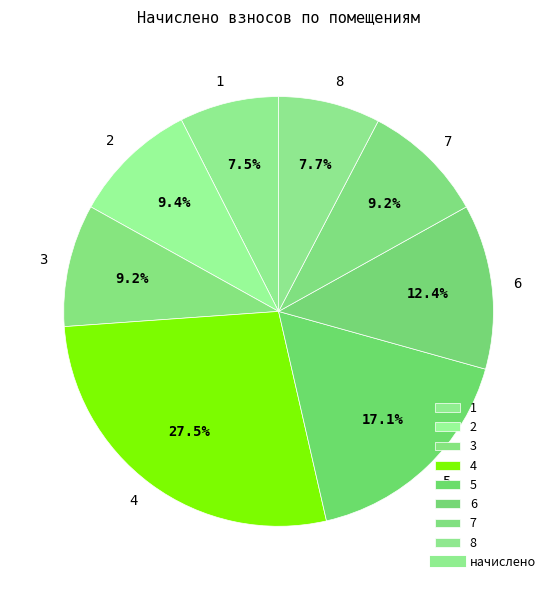

Approximately how many times larger is the value at 1 compared to 5?

0.4